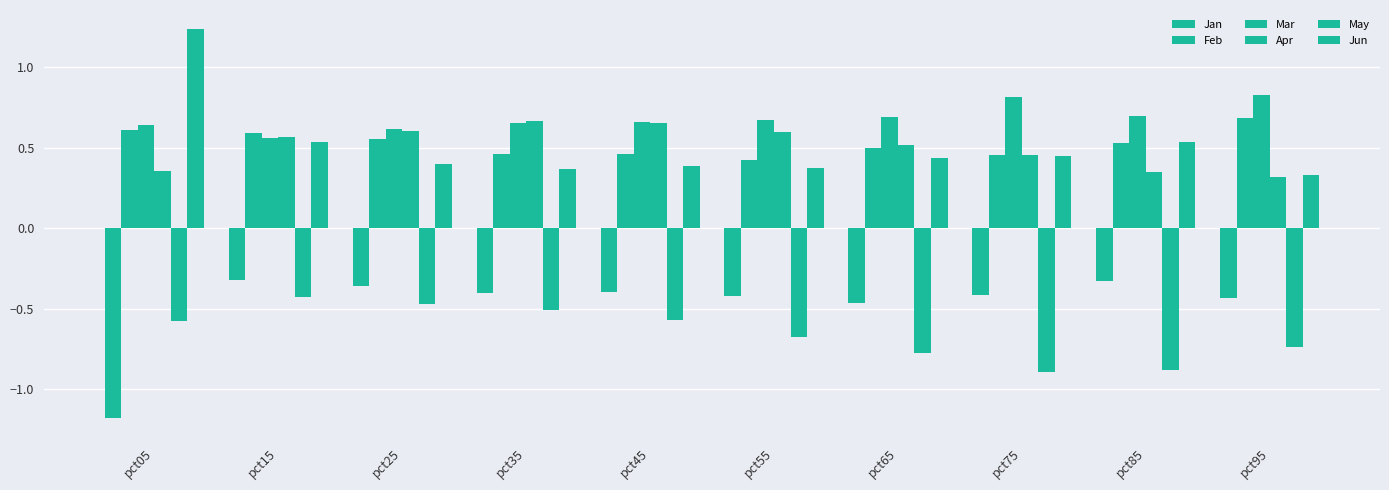

What is the maximum value shown in the chart?

1.2